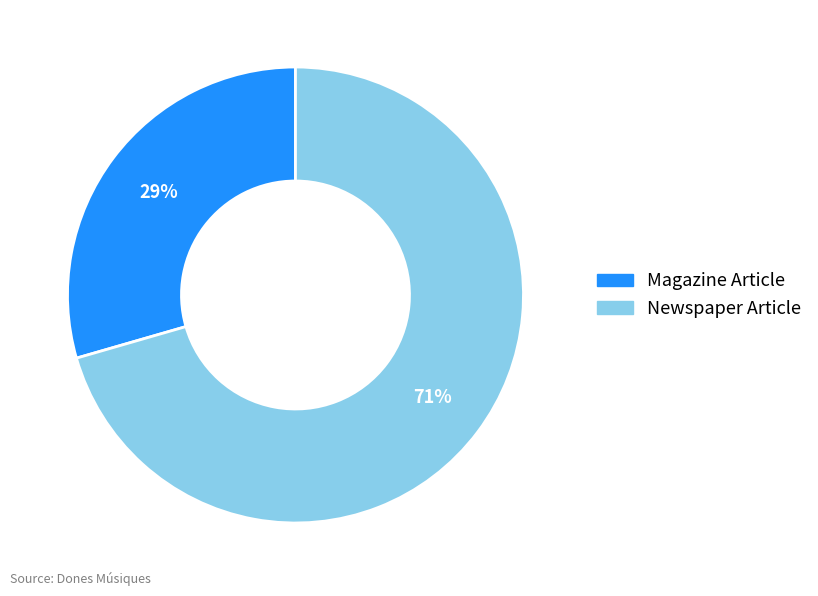

Is there any slice that represents more than half of the pie?

Yes